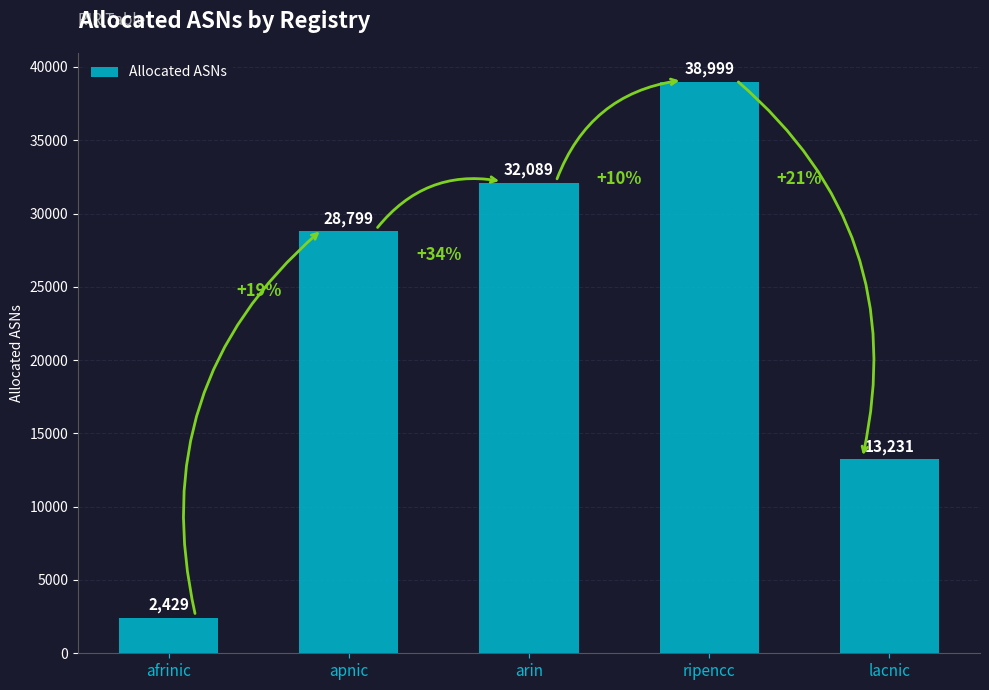

Which has a higher value, ripencc or apnic?

ripencc